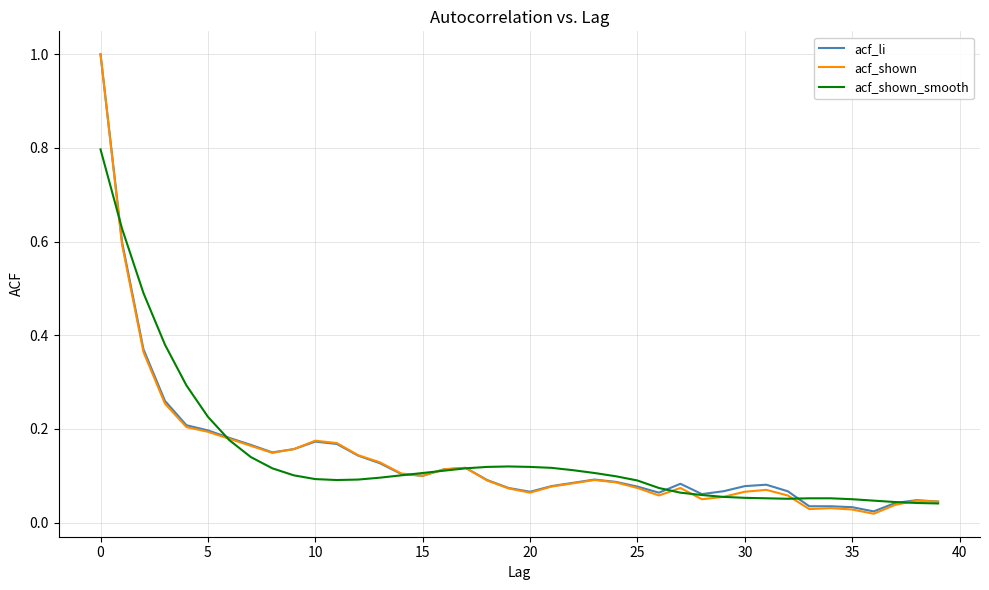

What is the highest value of the acf_shown_smooth series?

0.8